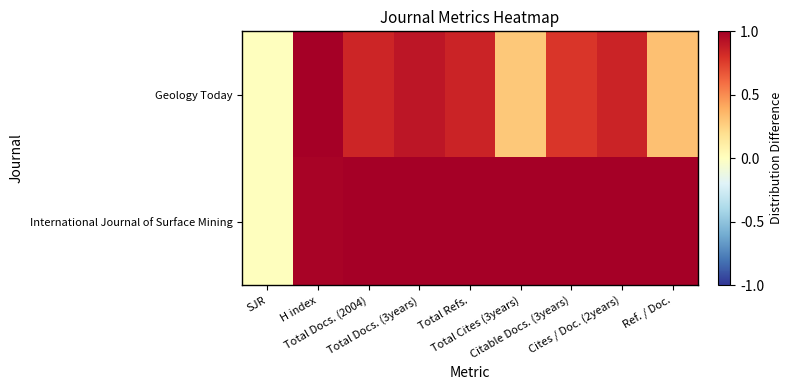

At which category does the chart reach its minimum across all series?

SJR